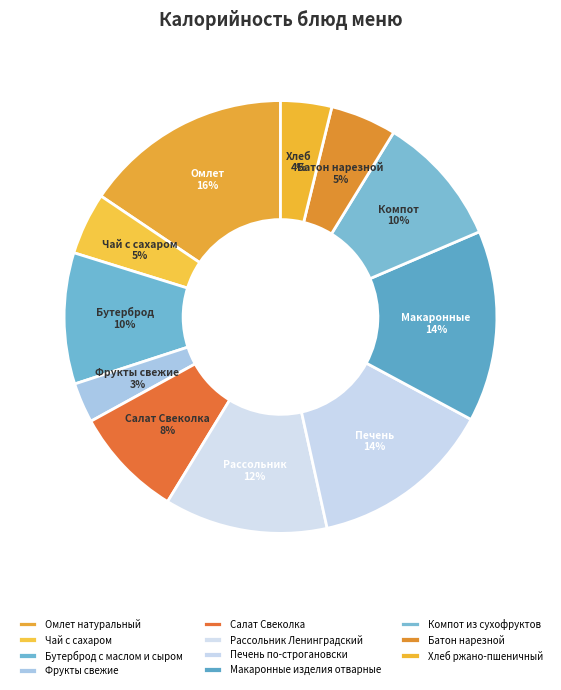

Is there any slice that represents more than half of the pie?

No